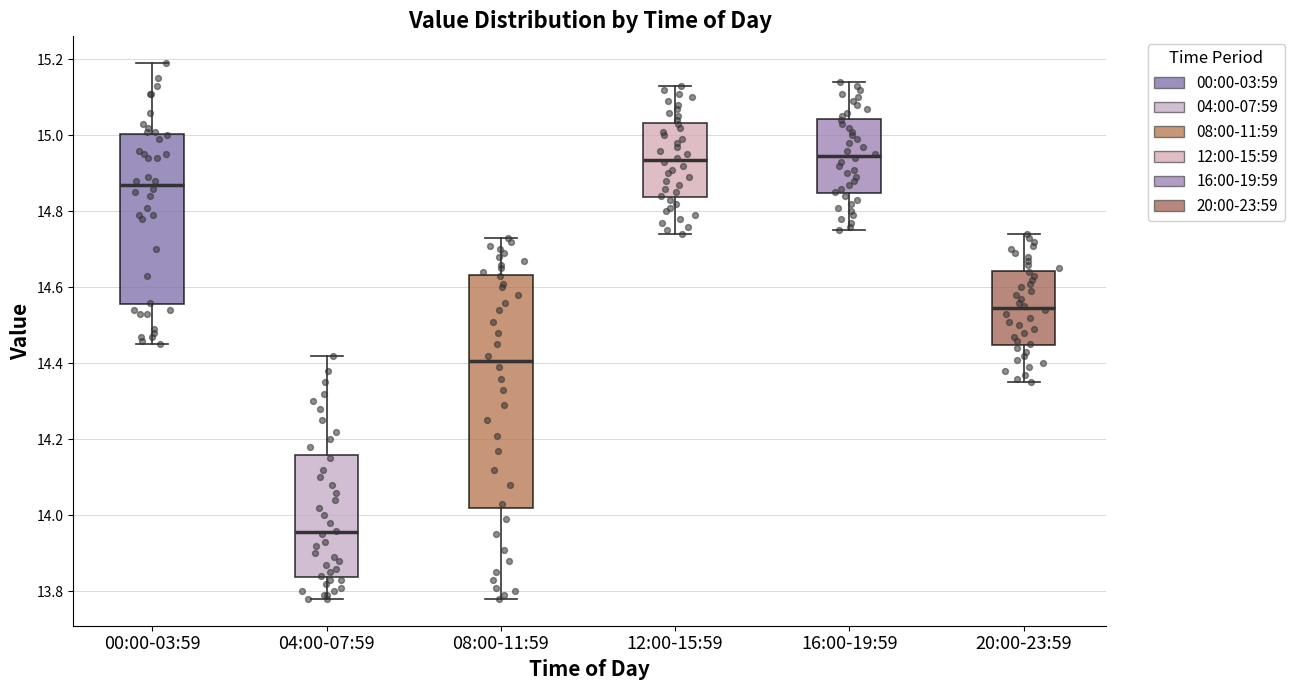

Which box is the tallest, from its lower edge to its upper edge?

08:00-11:59